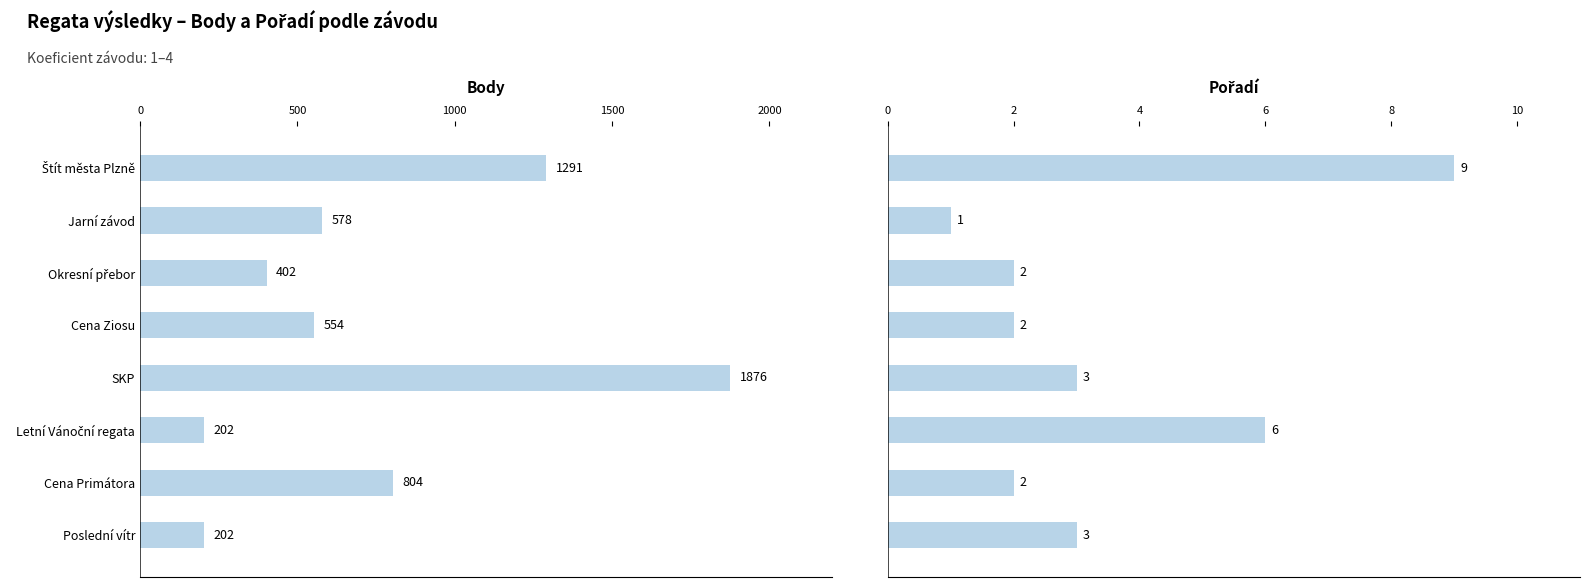

What is the difference between the Pořadí values at Letní Vánoční regata and Poslední vítr?

3